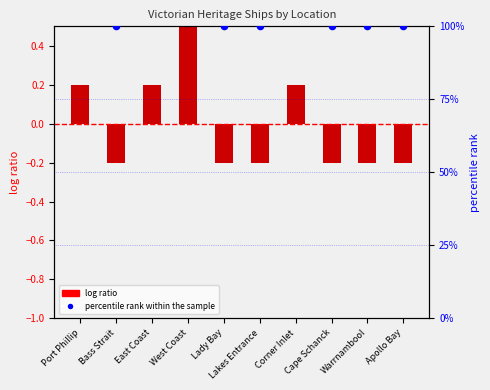

Which series contains the highest Y value?

percentile rank within the sample